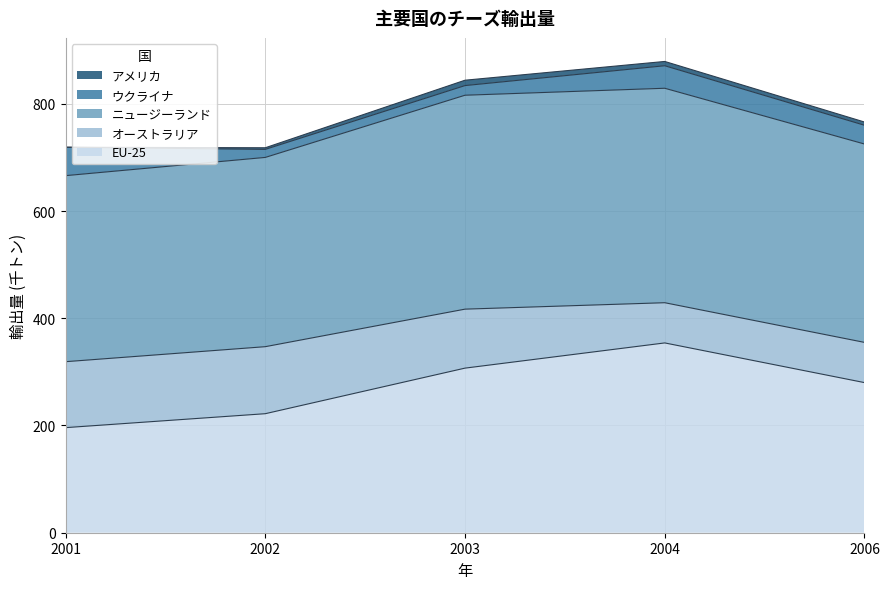

How many lines are shown in the chart?

5